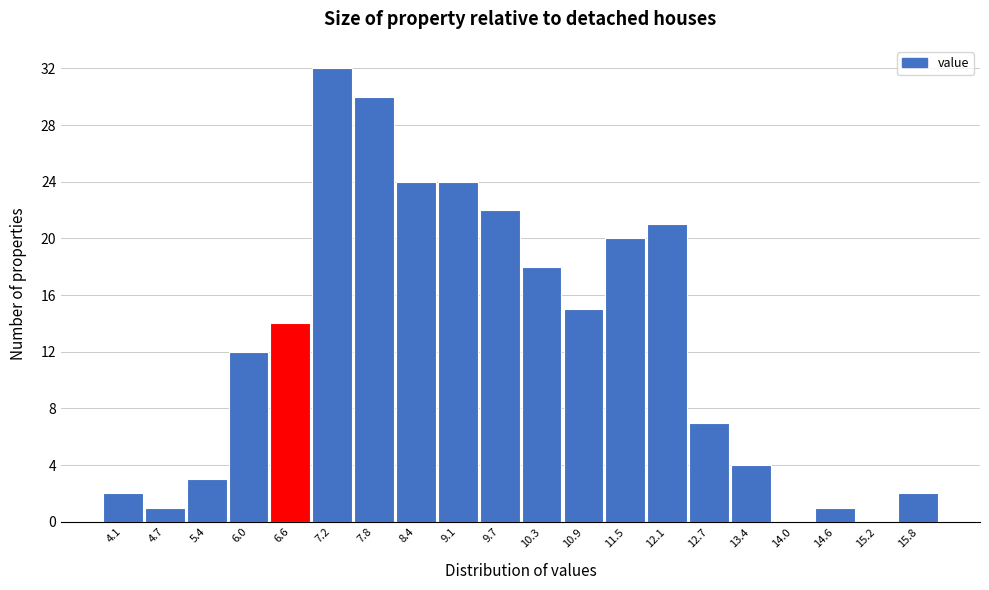

Reading left to right, what are all the values shown in this chart?

4.1=2	4.7=1	5.4=3	6.0=12	6.6=14	7.2=32	7.8=30	8.4=24	9.1=24	9.7=22	10.3=18	10.9=15	11.5=20	12.1=21	12.7=7	13.4=4	14.0=0	14.6=1	15.2=0	15.8=2